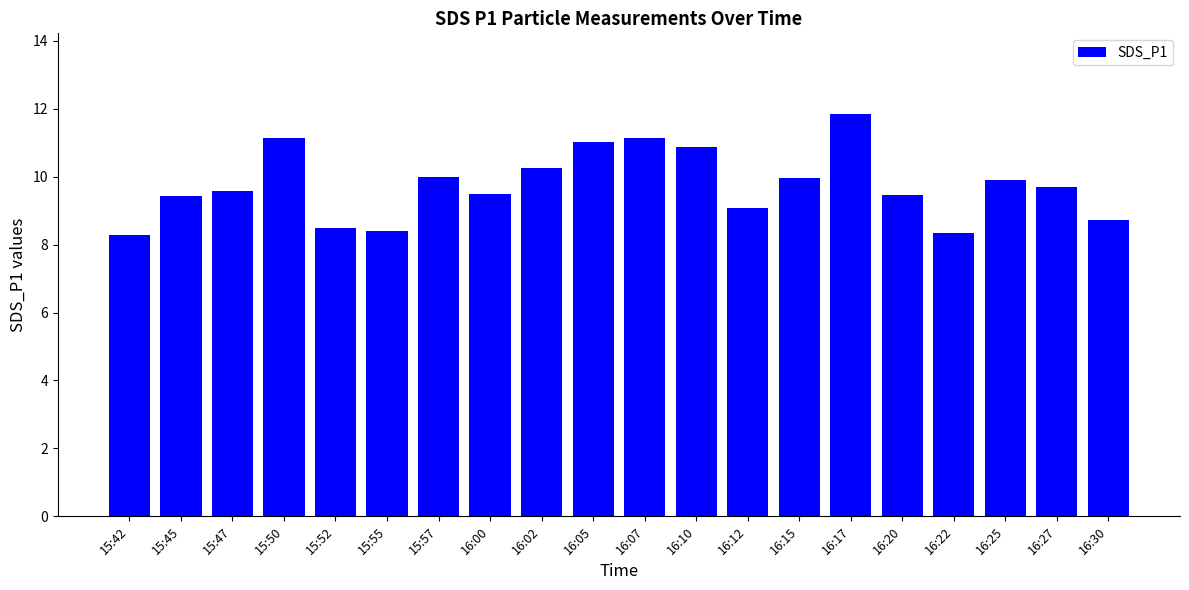

What is the label of the 3rd bar from the left?

15:47